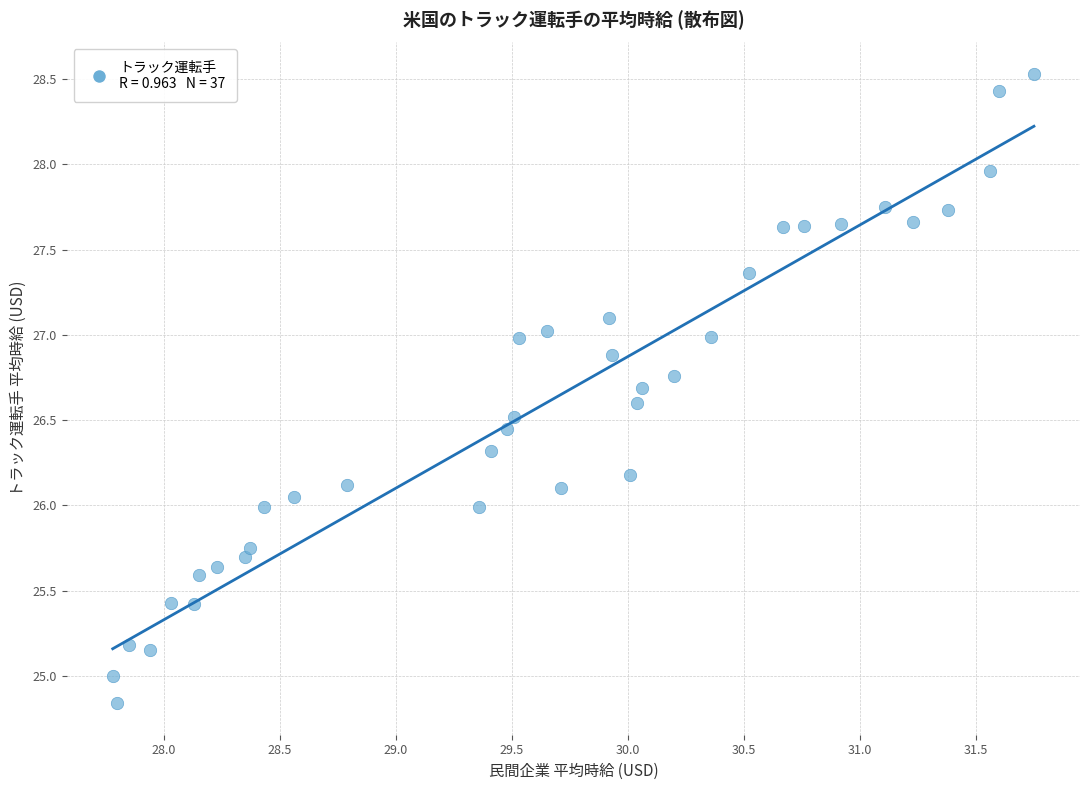

What is the range of X values (max minus min)?

4.0